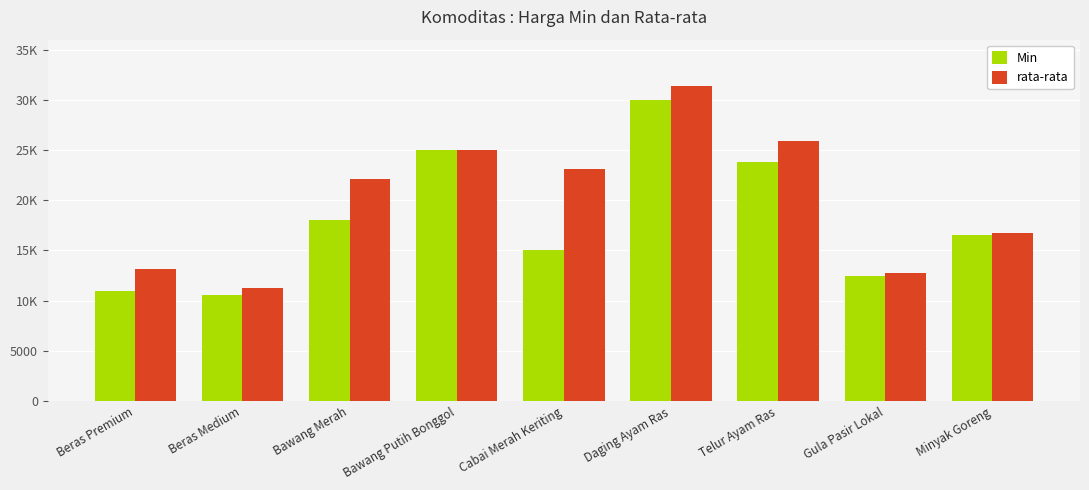

Is the value of rata-rata at Daging Ayam Ras greater than the value of Min at Gula Pasir Lokal?

Yes